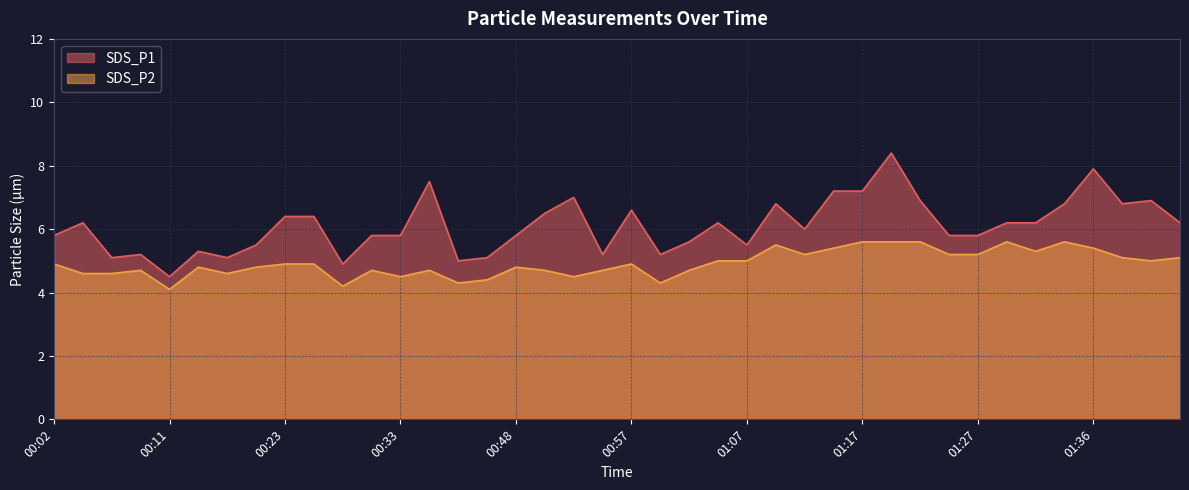

What are all the series names shown in the legend?

SDS_P1, SDS_P2